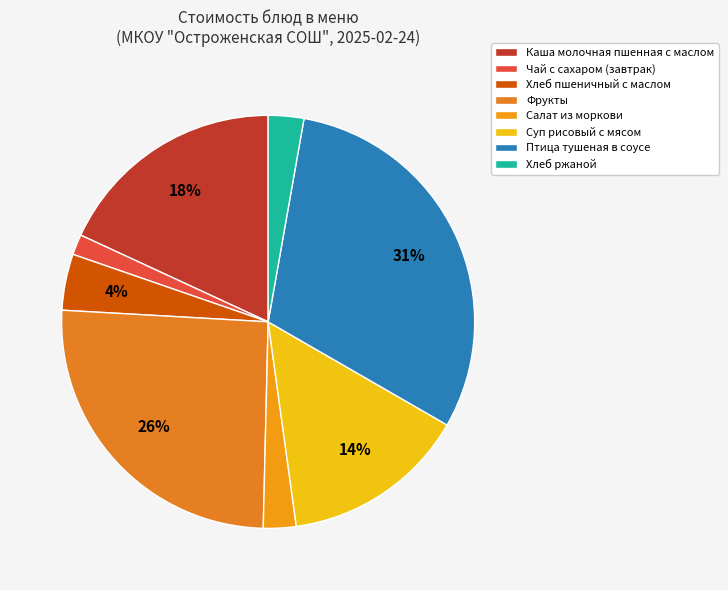

Count the number of slices in the pie.

8